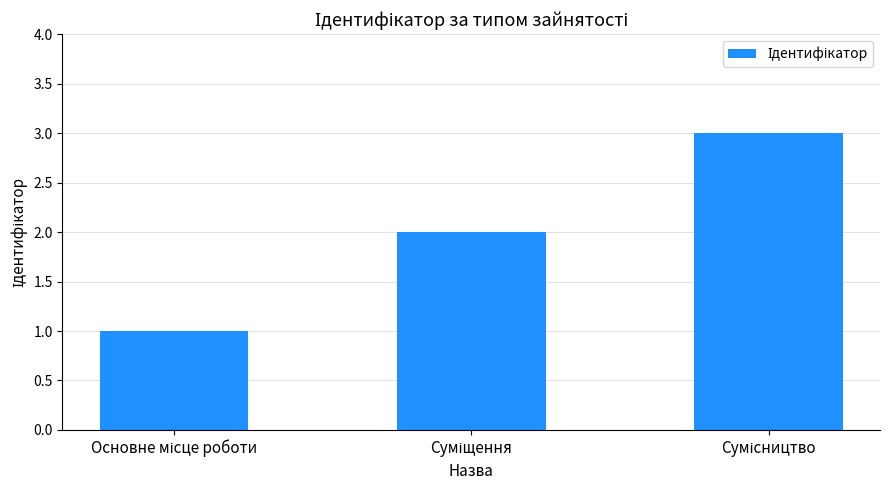

What is the maximum value shown in the chart?

3